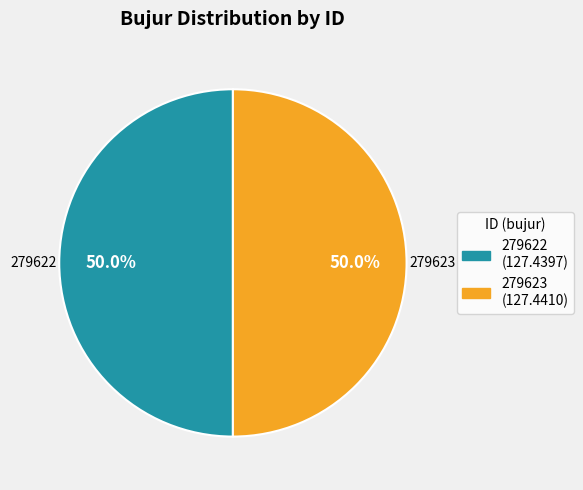

What is the ratio of the value at 279623 to the value at 279622?

1.0